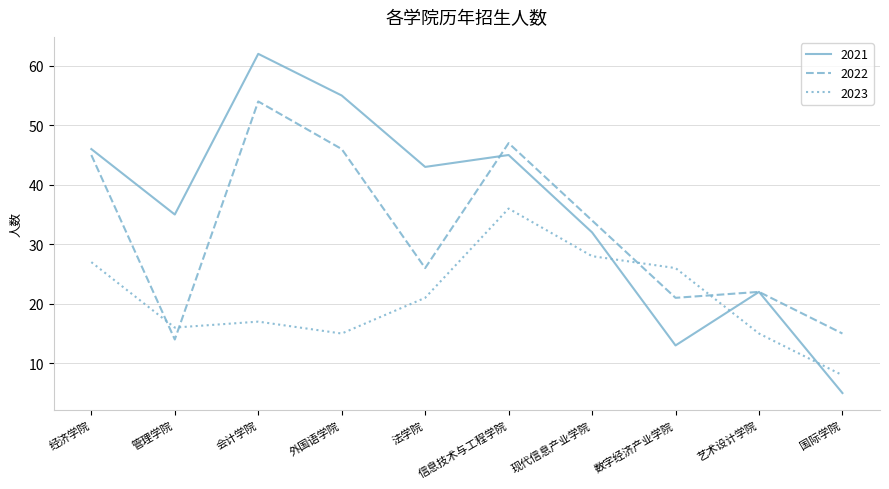

Which series has the largest total across all categories?

2021